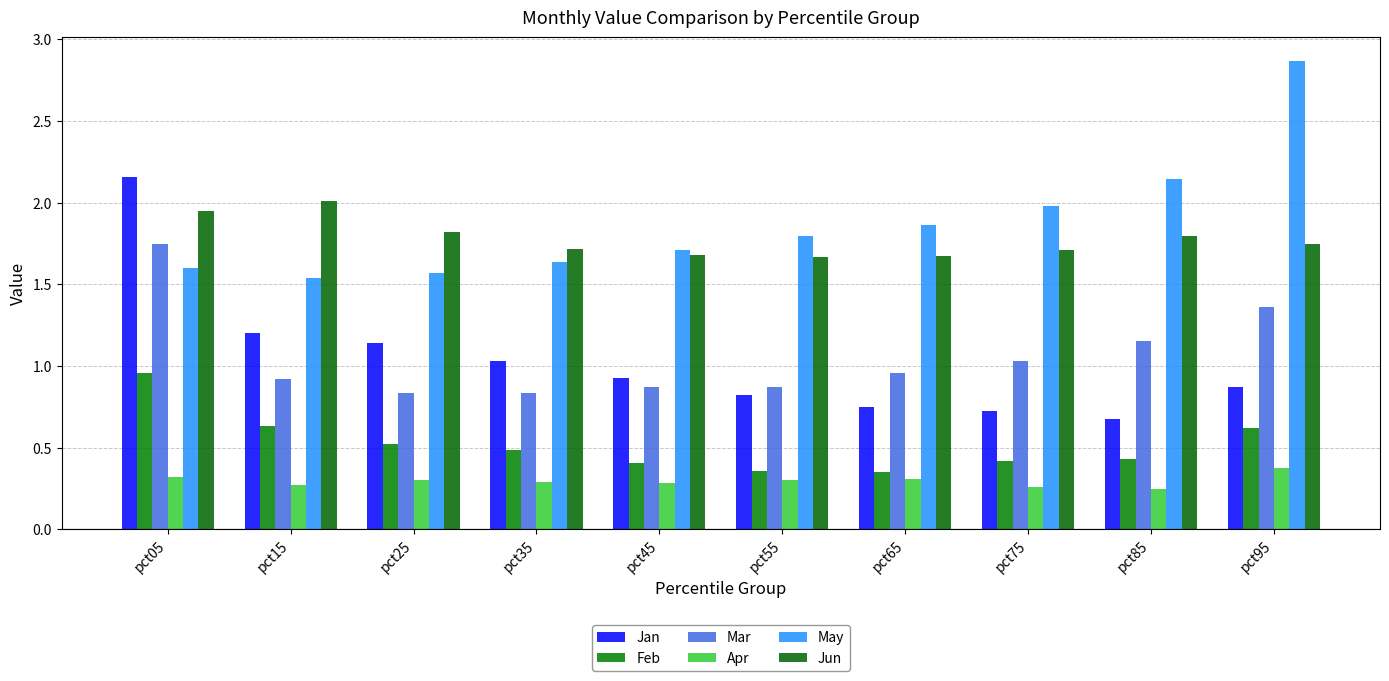

Which series has the widest spread of values?

Jan